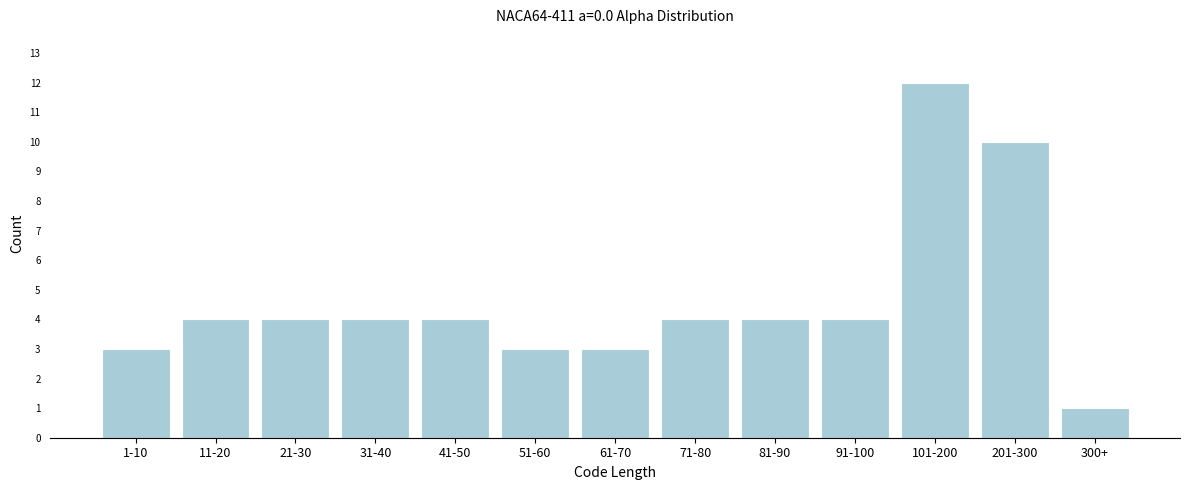

Reading right to left, what are all the values shown in this chart?

1	10	12	4	4	4	3	3	4	4	4	4	3